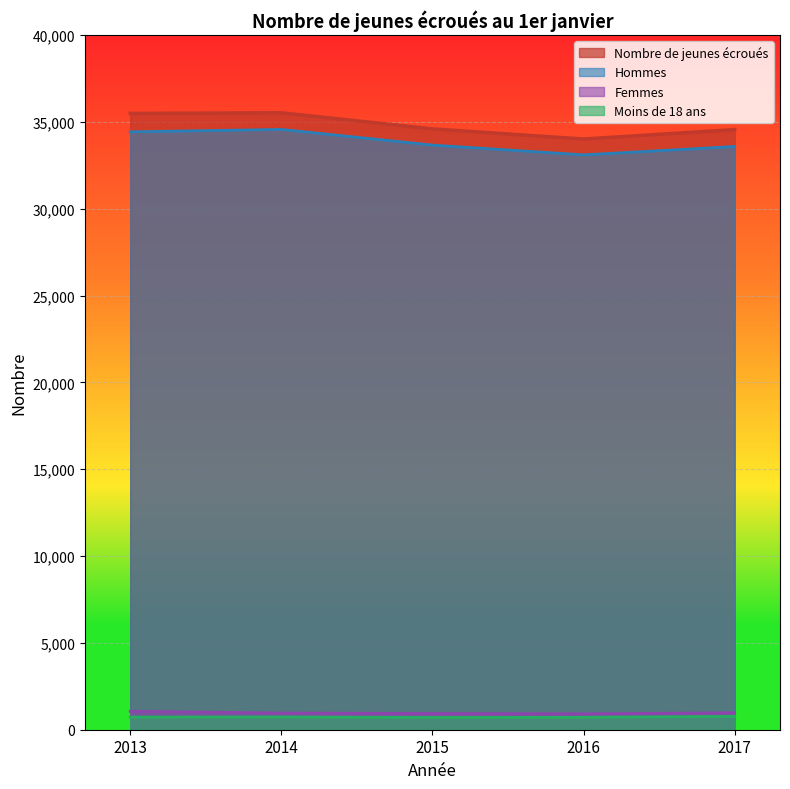

At 2013, list the series in order from largest to smallest.

Nombre de jeunes écroués, Hommes, Femmes, Moins de 18 ans